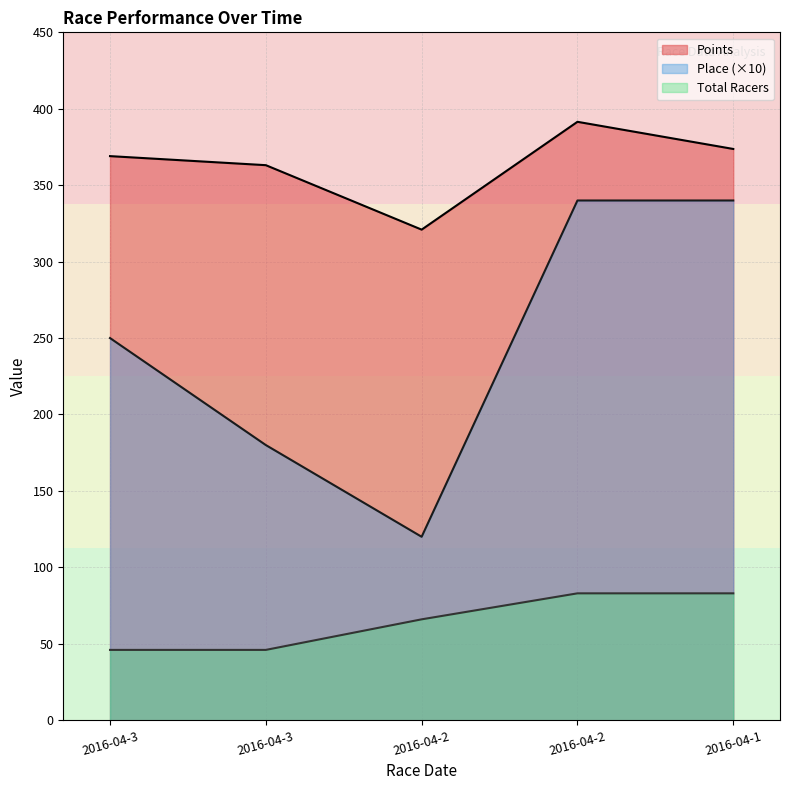

True or false: Total Racers and Points intersect in this chart.

False